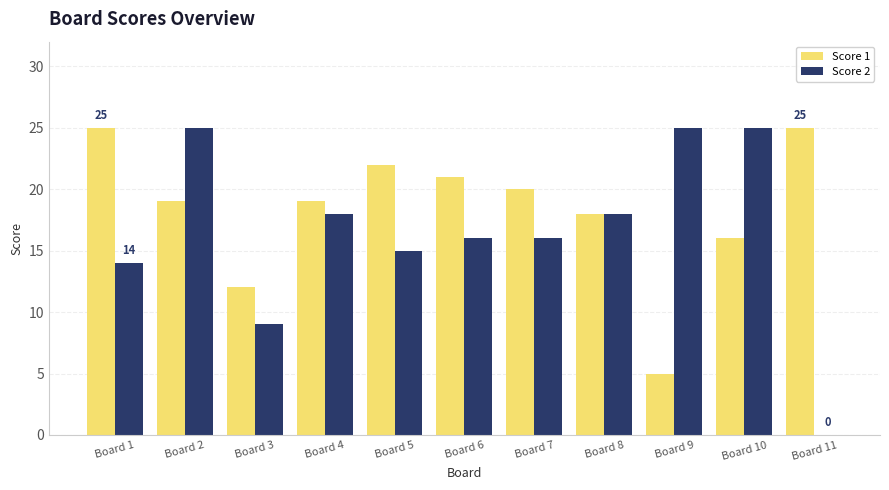

What is the average value of the Score 2 series?

16